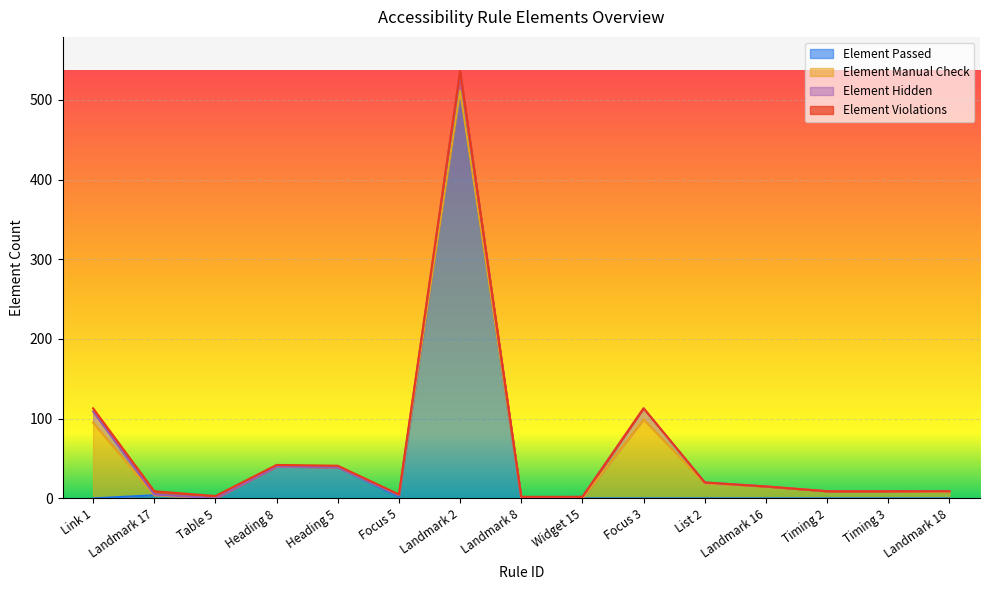

Which series has the largest total across all categories?

Element Passed